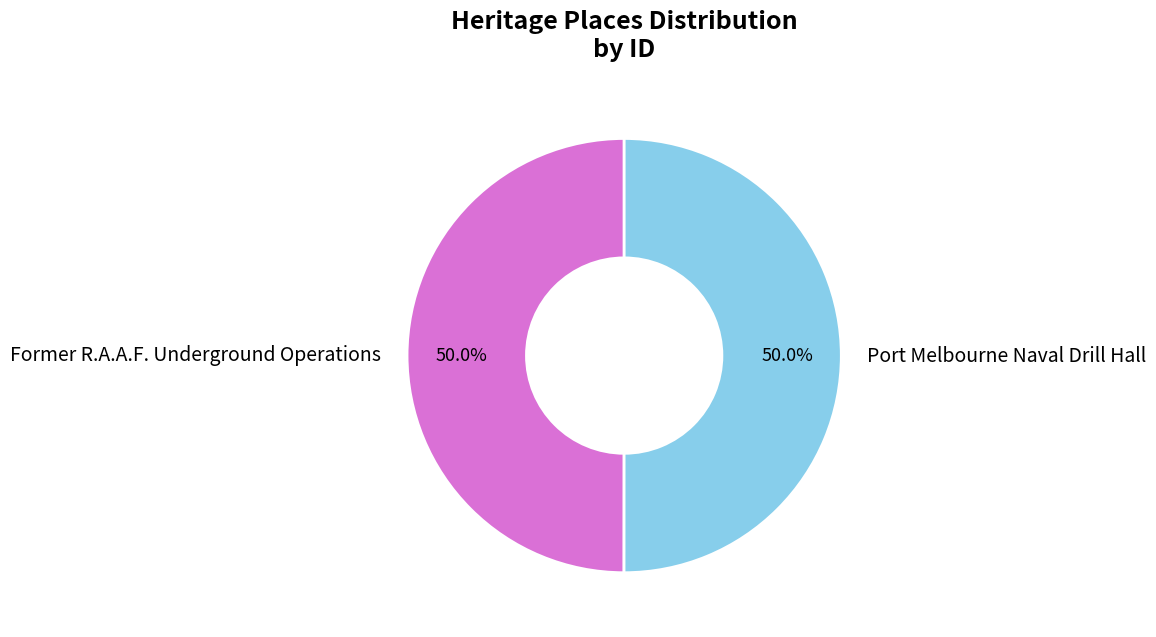

How many slices are in this pie chart?

2